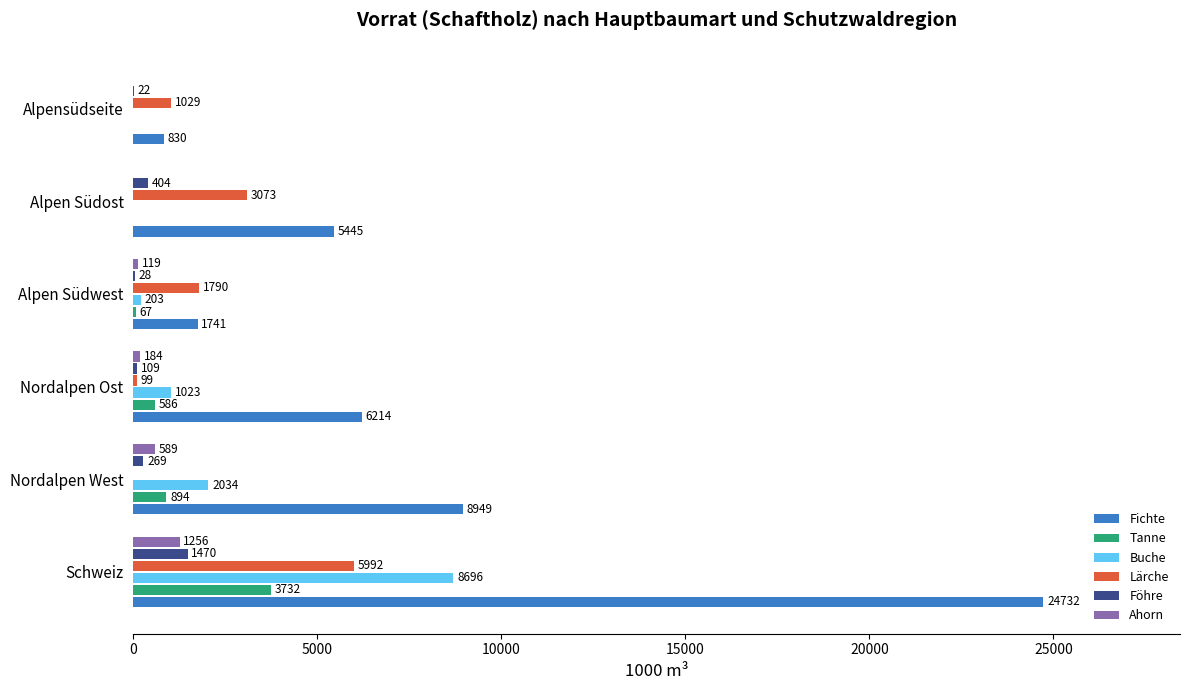

What is the sum of all Ahorn values?

2148